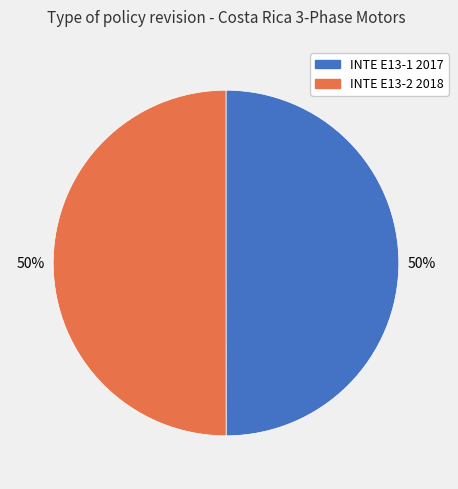

Is it true that INTE E13-2 2018 is 50% of the pie?

True